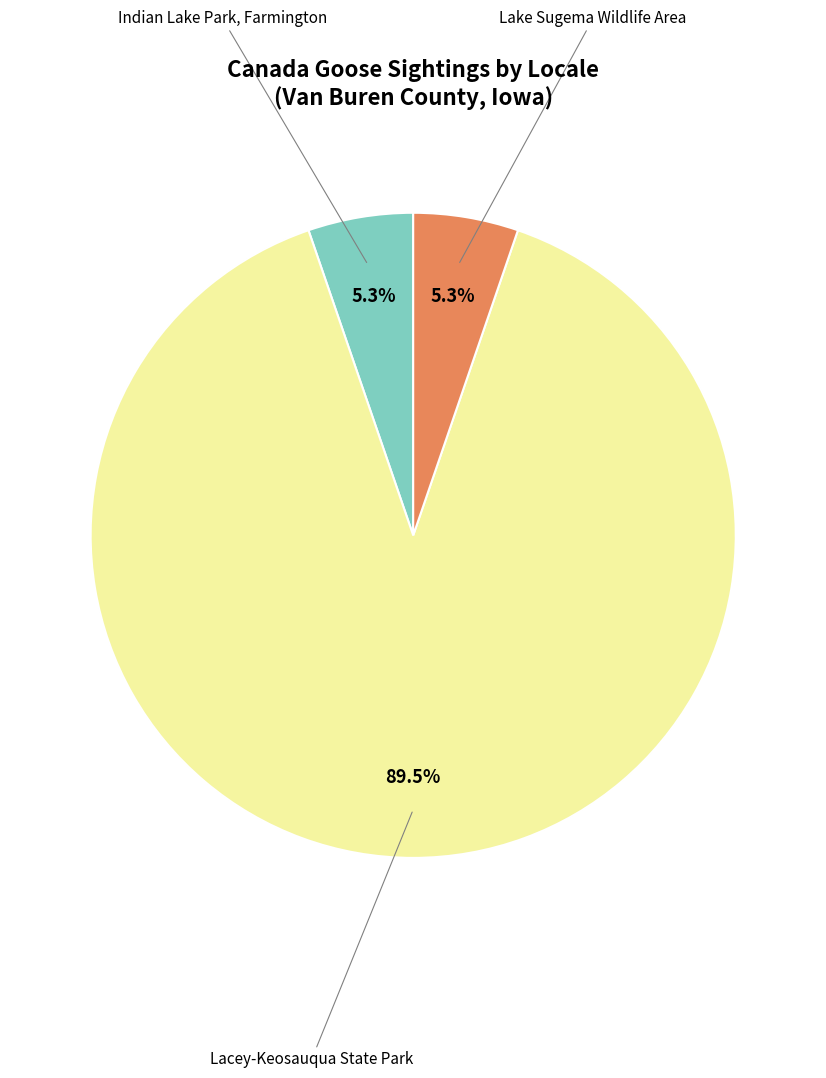

To the nearest percent, what is the difference between the largest and smallest slice percentages?

84%